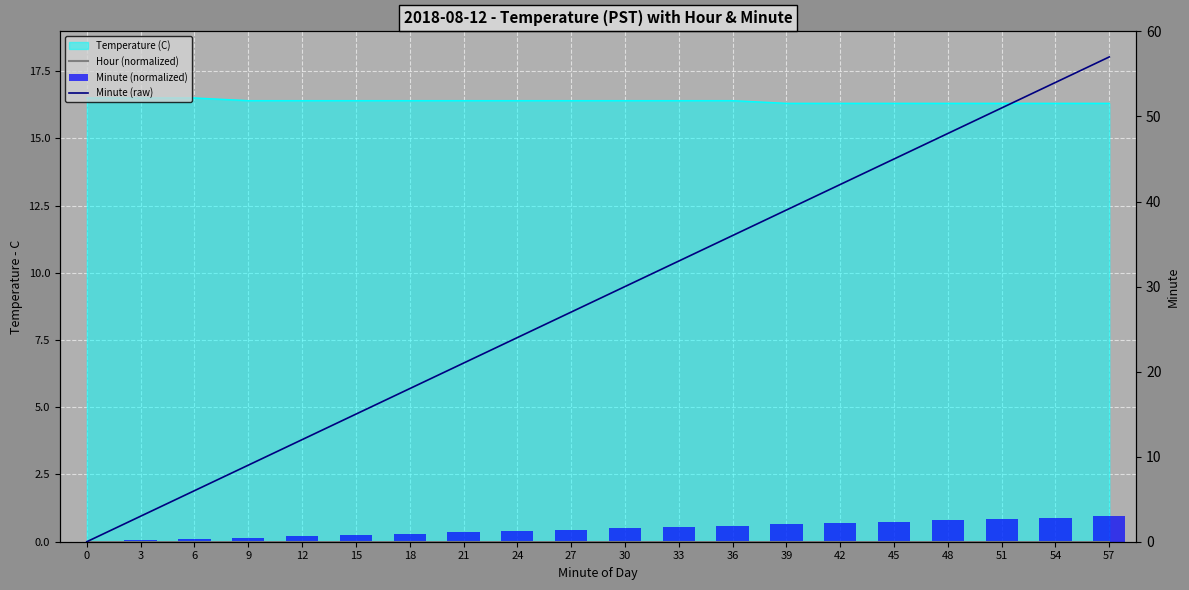

List the labels in order of Hour (normalized) value, smallest first.

0, 3, 6, 9, 12, 15, 18, 21, 24, 27, 30, 33, 36, 39, 42, 45, 48, 51, 54, 57